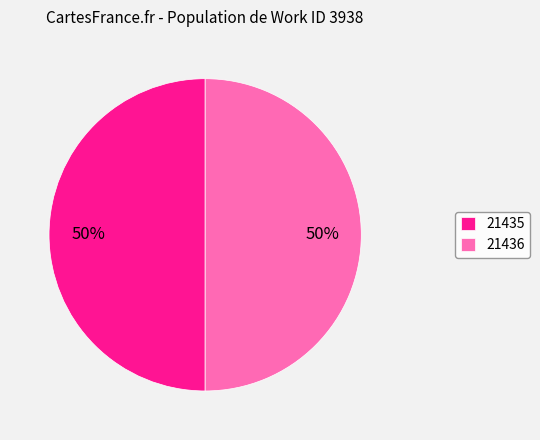

To the nearest percent, what is the combined percentage of 21435 and 21436?

100%